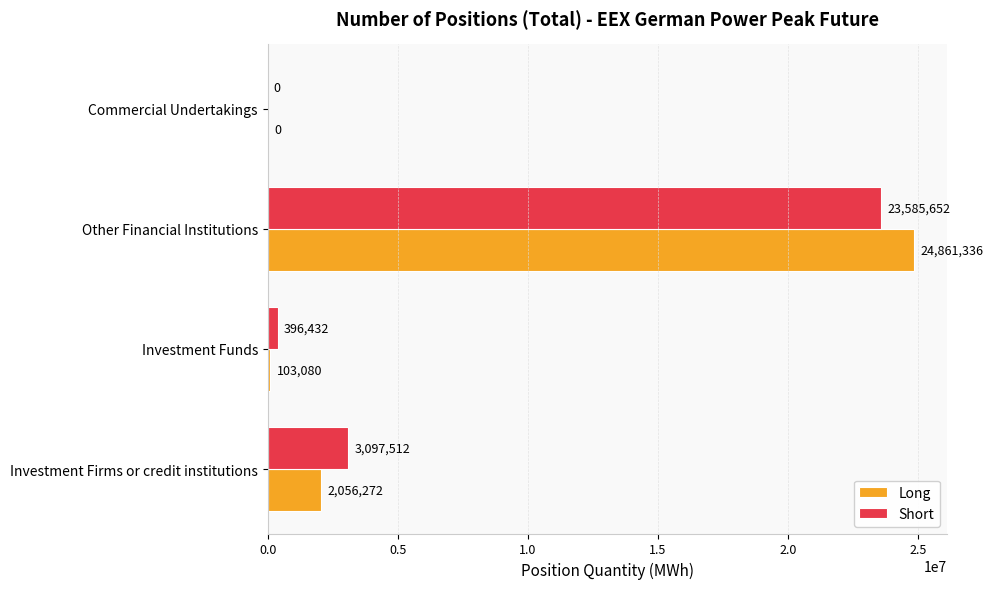

What is the sum of the Short values at Commercial Undertakings and Investment Funds?

396432